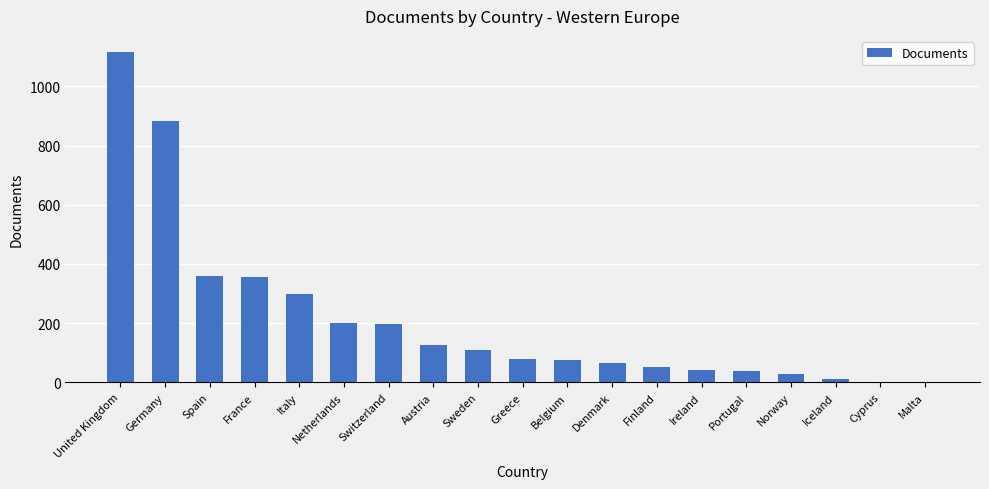

How many series are shown in this chart?

1